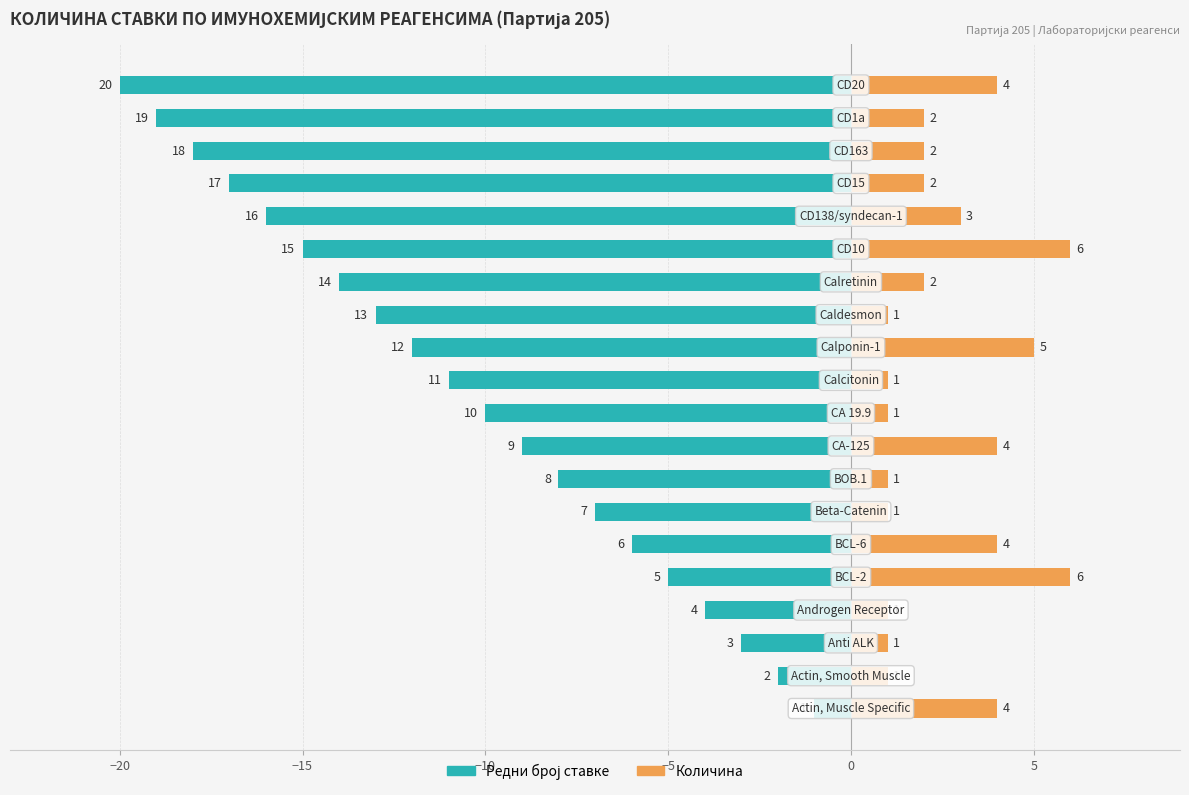

Are the bars grouped side by side (vs. stacked)?

Yes